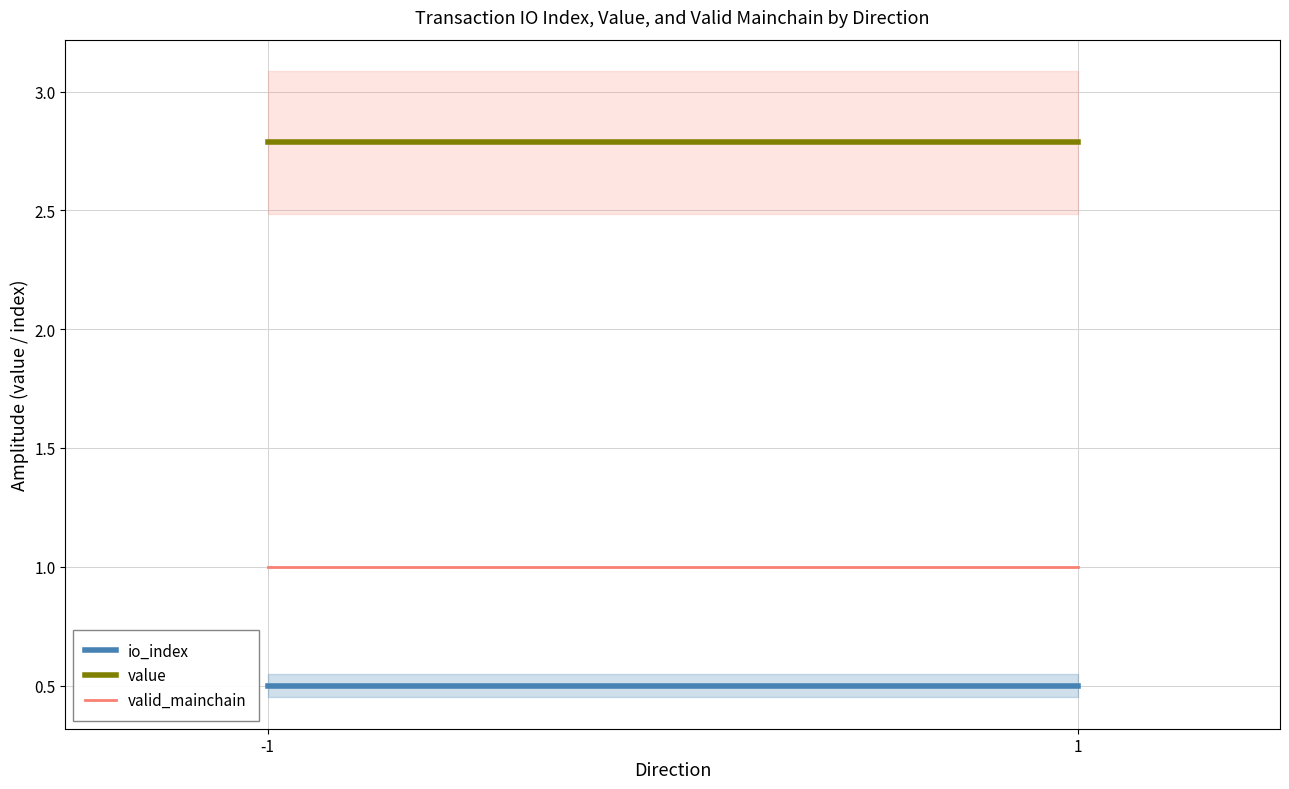

At which label is value closest to 2?

-1